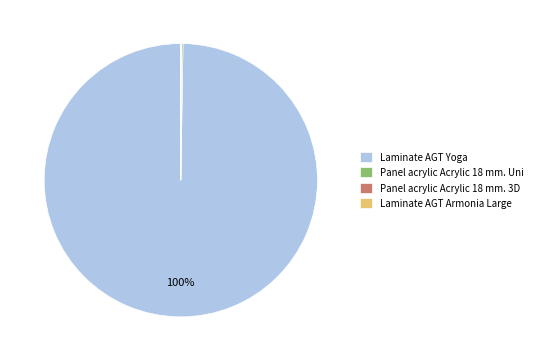

True or false: Laminate AGT Yoga accounts for 100% of the total.

True